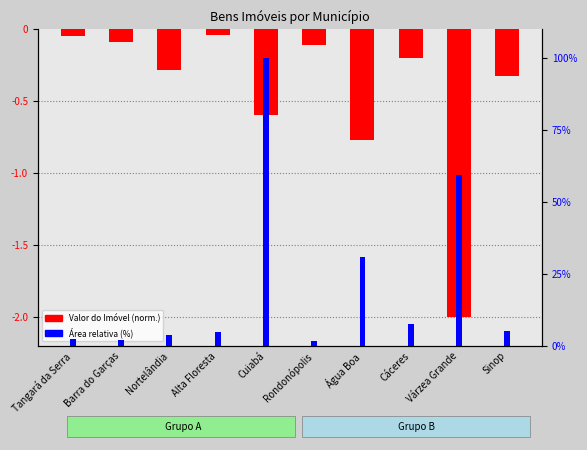

What is the sum of all Valor do Imóvel (norm.) values?

-4.5